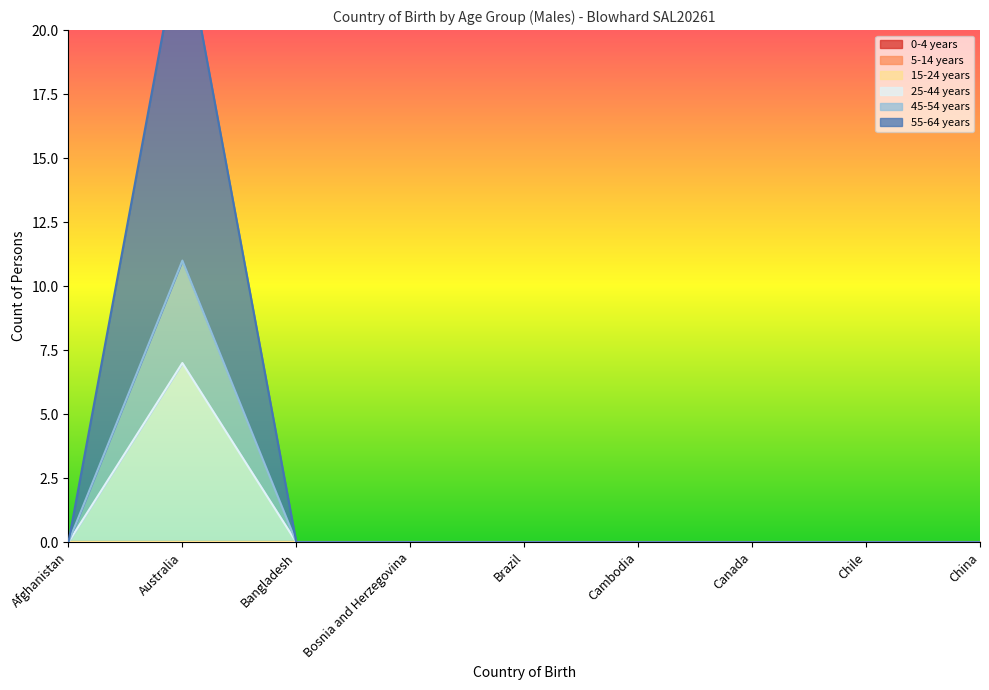

What is the total value across all series at Australia?

42